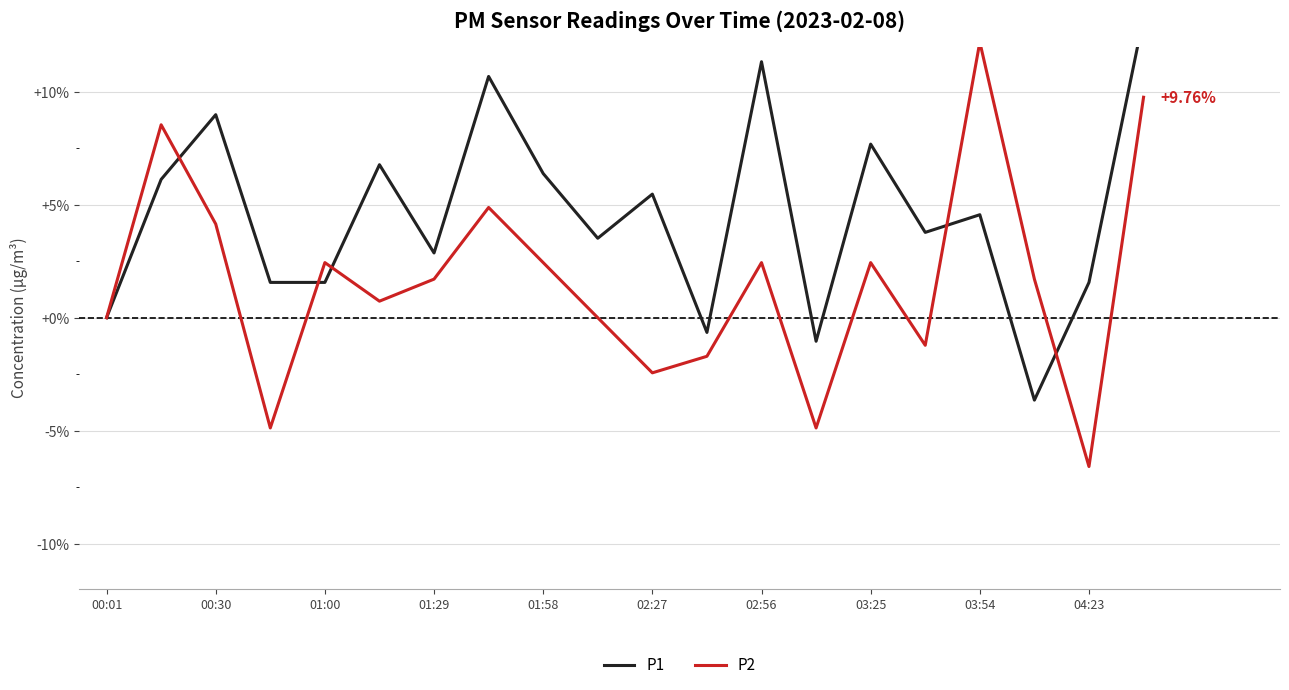

What are all the series names shown in the legend?

P1, P2